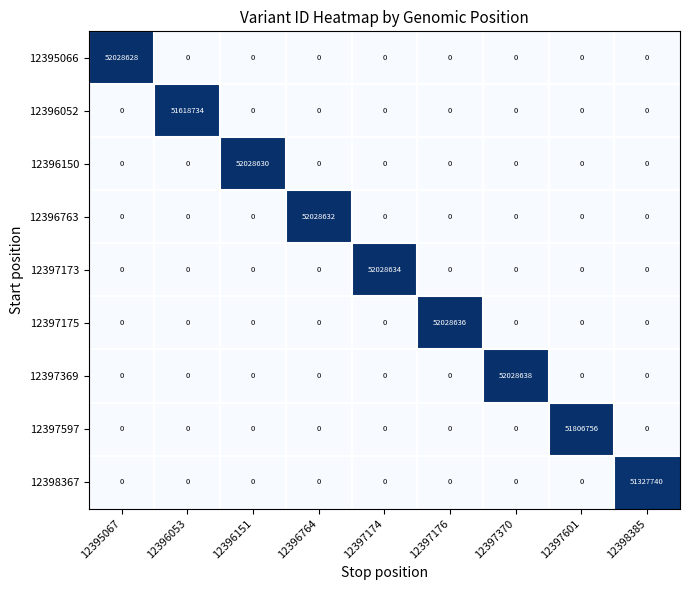

What value does the 12397173 series have at 12397174, to the nearest 50?

52028650